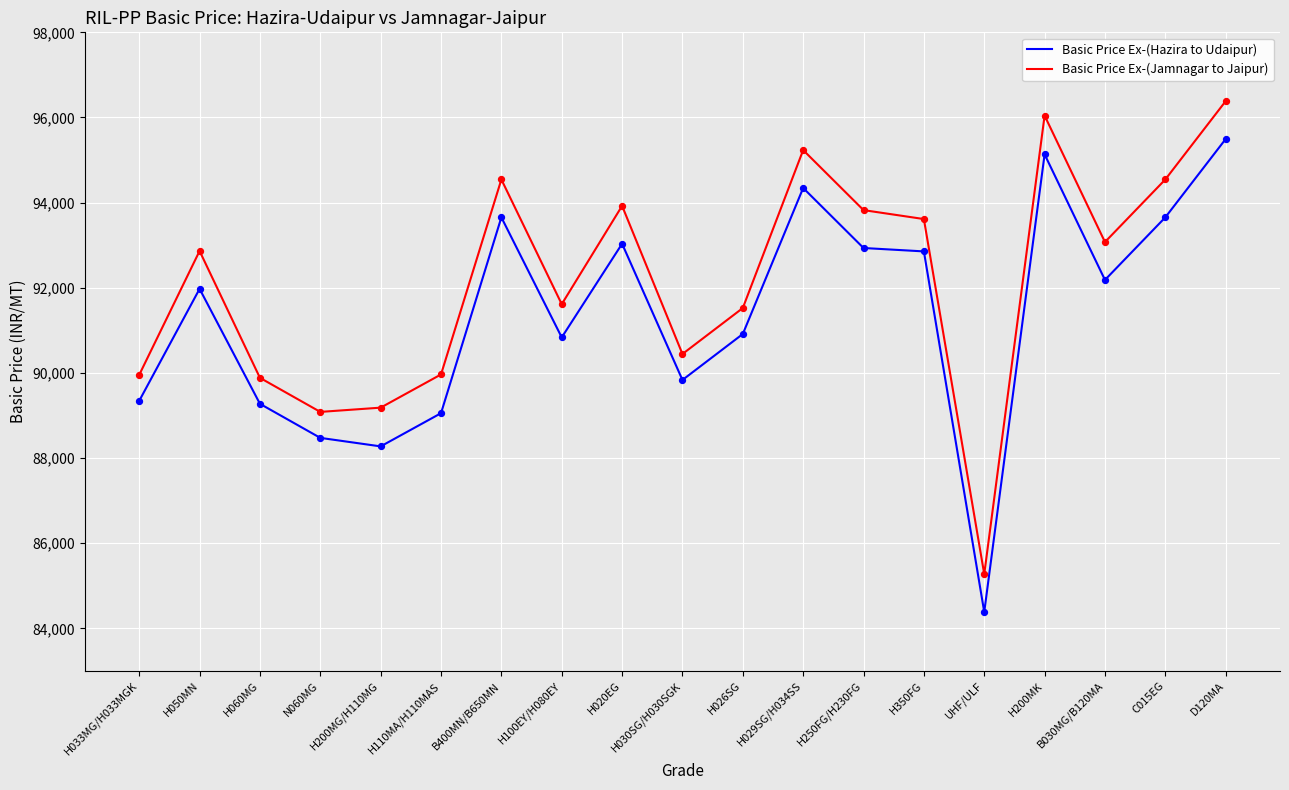

What is the spread (max minus min) of values at H350FG?

760